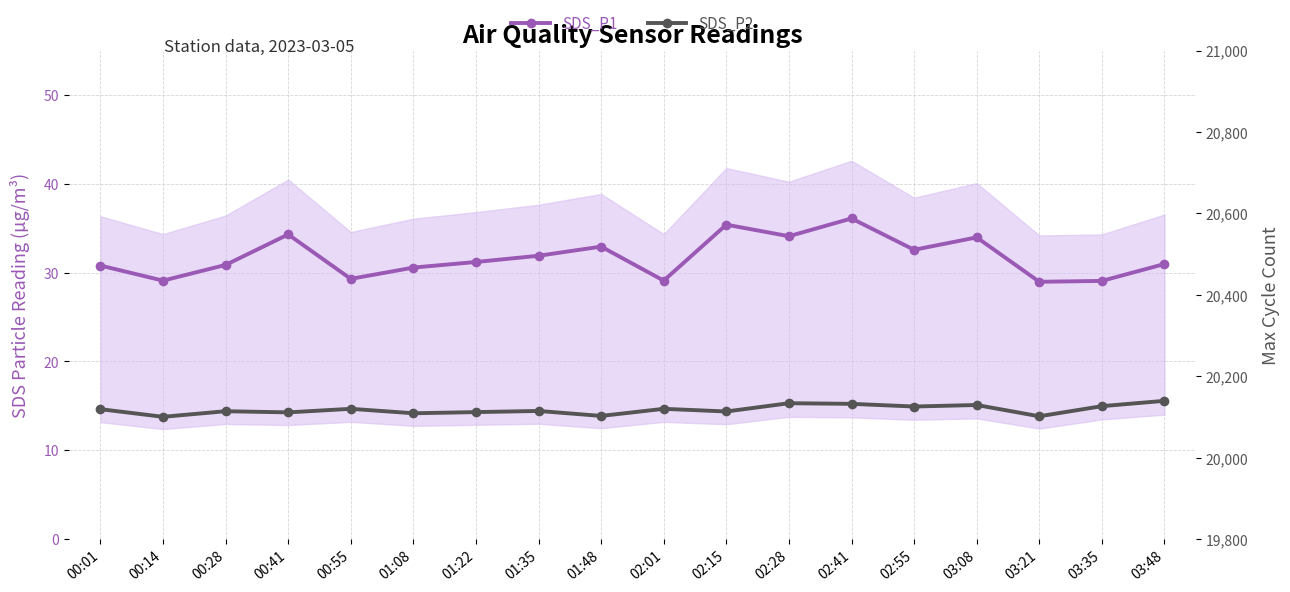

Which series changed the most between 00:41 and 02:55?

SDS_P1